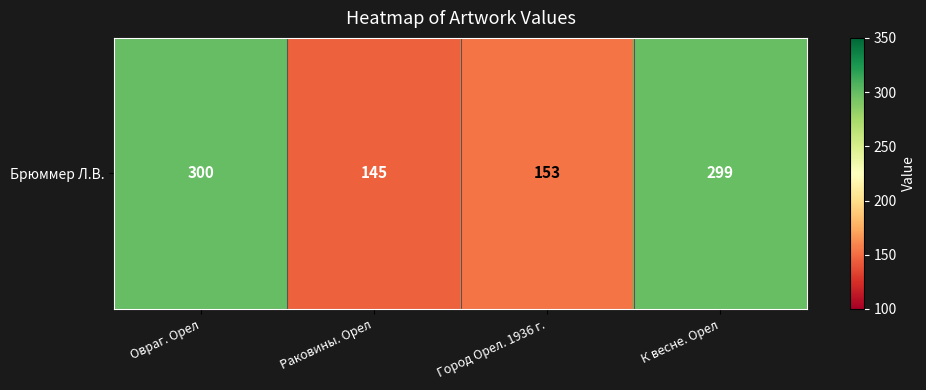

Rank the categories by value from highest to lowest.

Овраг. Орел, К весне. Орел, Город Орел. 1936 г., Раковины. Орел